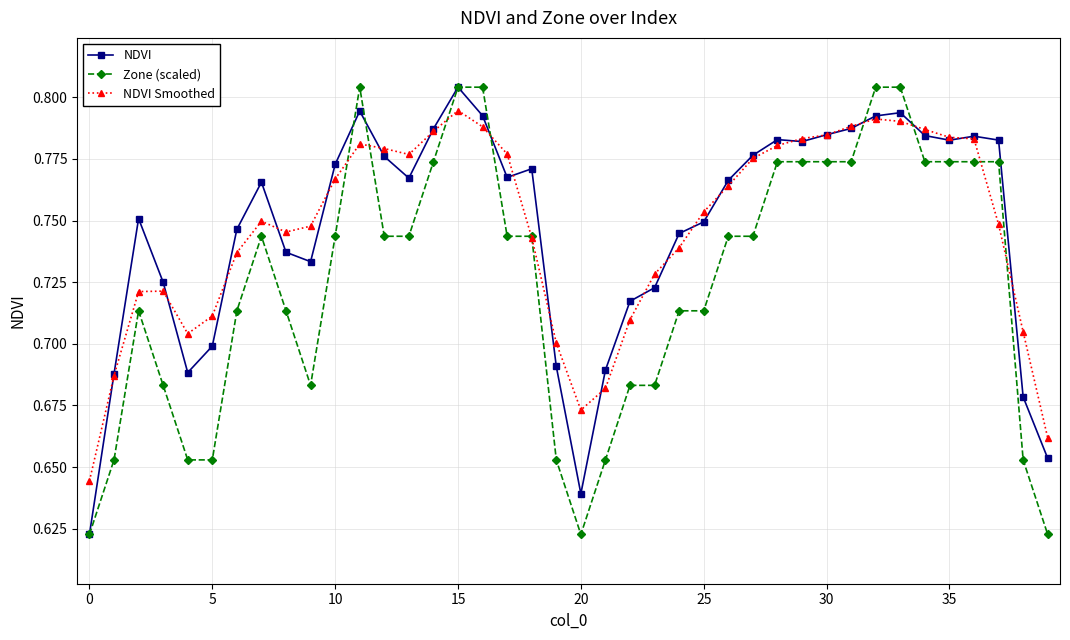

At how many categories does at least one series exceed 0?

40